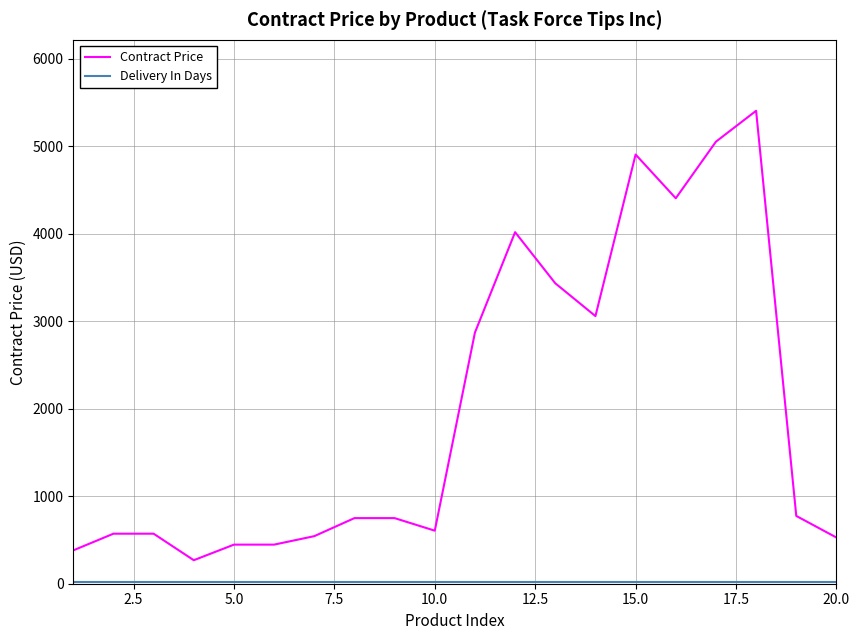

Which series has the largest range (max minus min)?

Contract Price